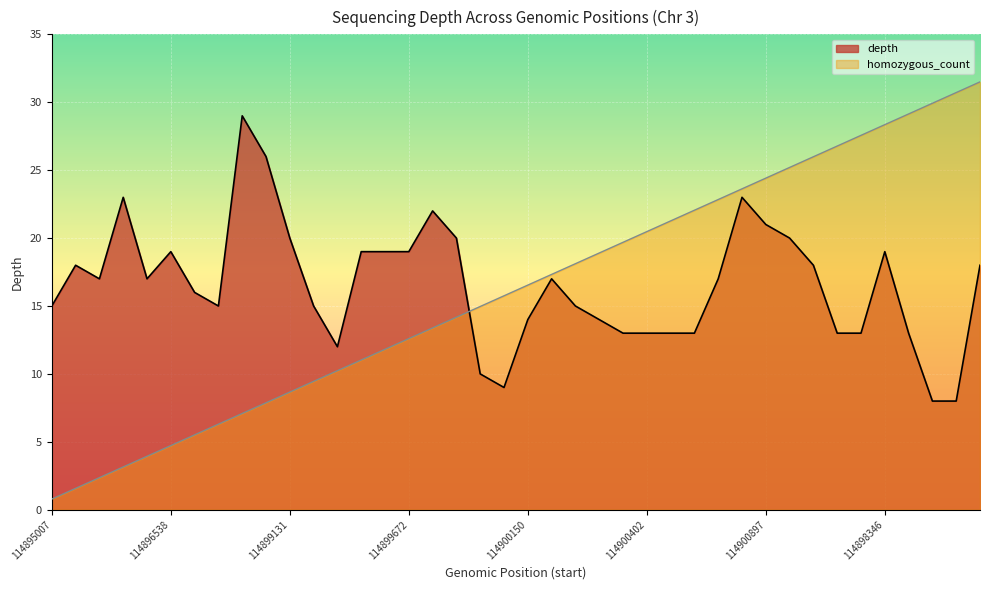

How many lines are shown in the chart?

2